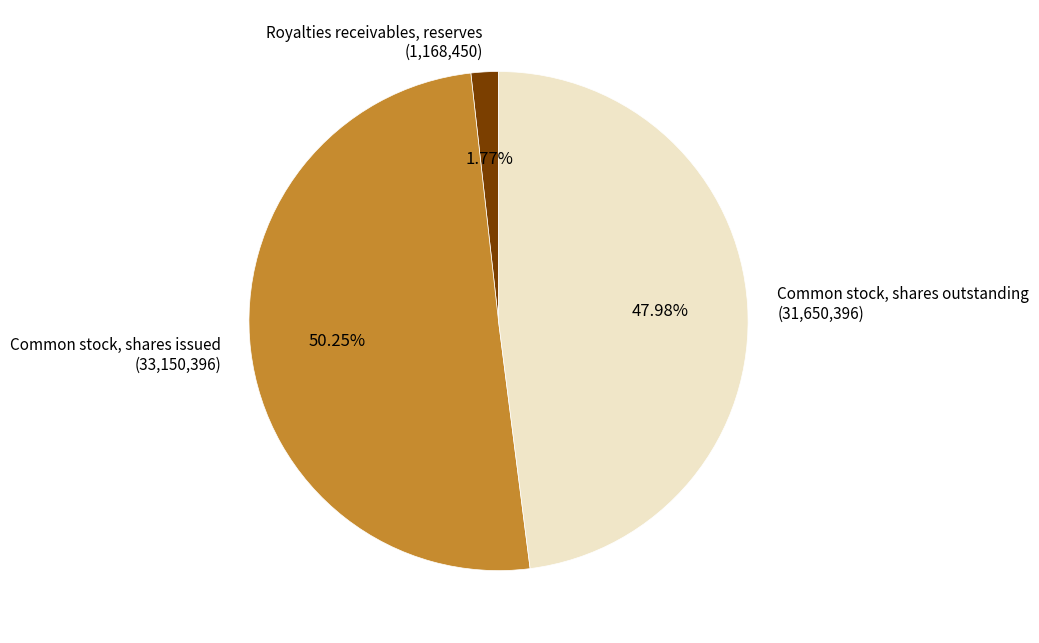

Count the number of slices in the pie.

3